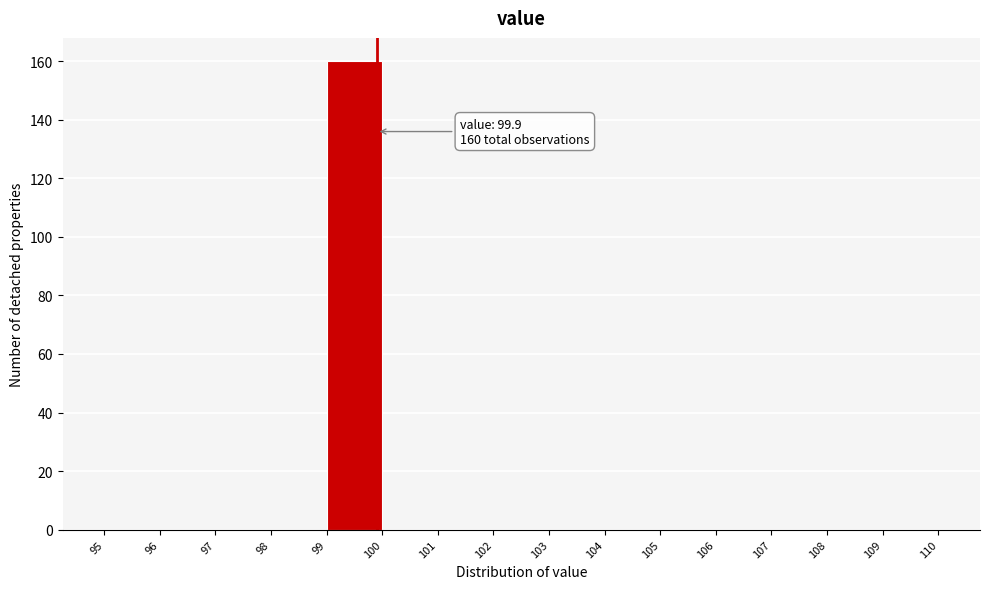

Which range on the x-axis has the tallest bar?

99 to 100